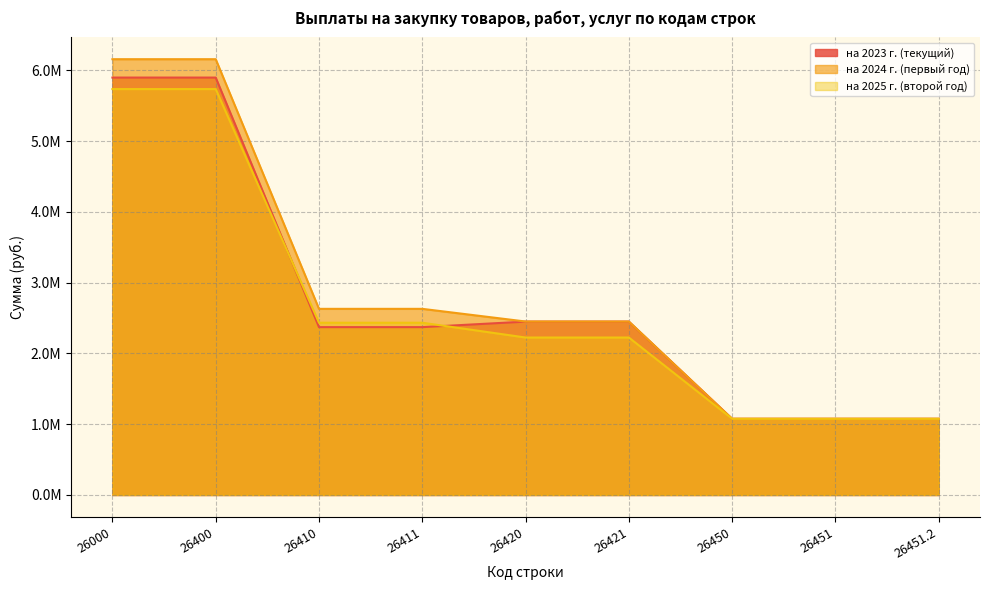

Reading left to right, list all the values displayed in this chart.

на 2023 г. (текущий): 5898534.0	5898534.0	2371941.0	2371941.0	2450033.0	2450033.0	1076560.0	1076560.0	1076560.0
на 2024 г. (первый год): 6158240.8	6158240.8	2630419.0	2630419.0	2451261.8	2451261.8	1076560.0	1076560.0	1076560.0
на 2025 г. (второй год): 5736083.3	5736083.3	2434307.0	2434307.0	2225216.3	2225216.3	1076560.0	1076560.0	1076560.0